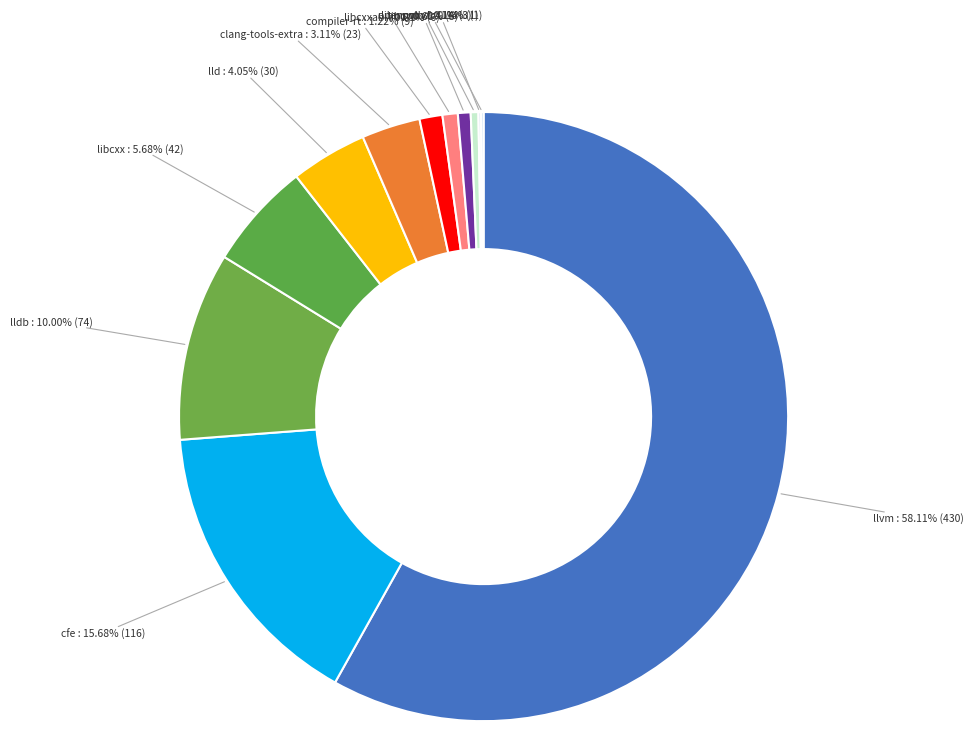

Does any single category account for the majority?

Yes